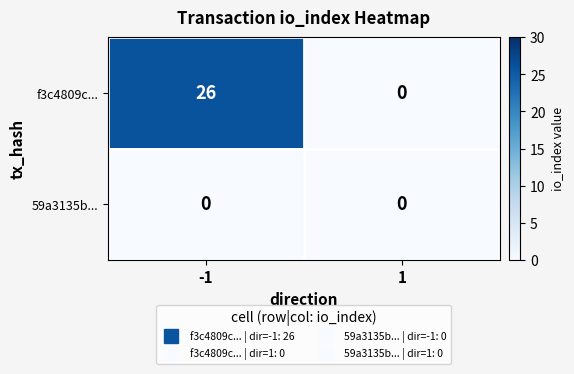

Reading right to left, what are all the values shown in this chart?

f3c4809c...: 0	26
59a3135b...: 0	0